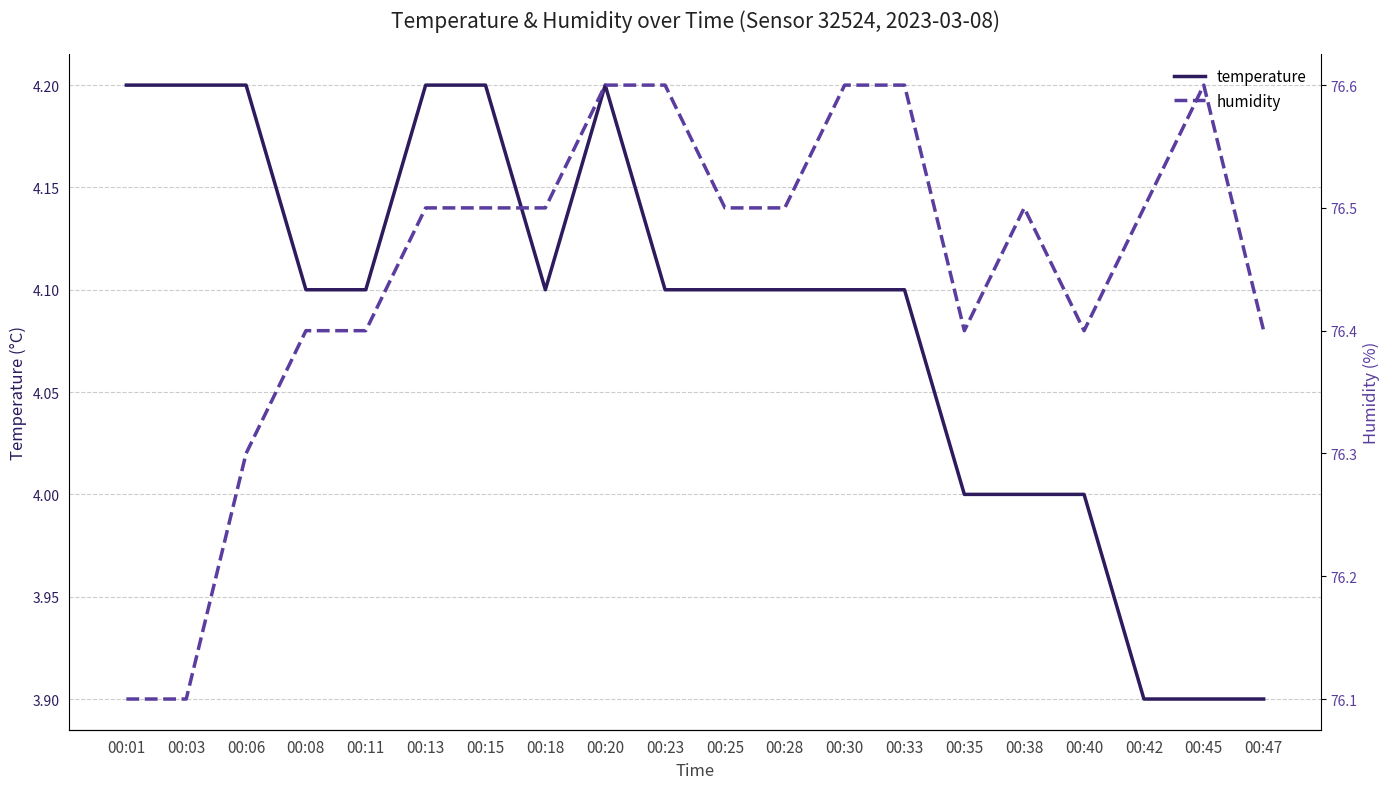

Count the humidity values in the range 76 to 77.

20